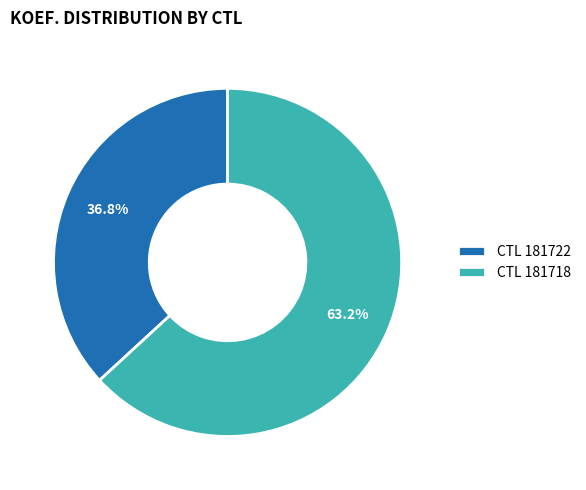

What portion of the pie excludes CTL 181718?

36.8%